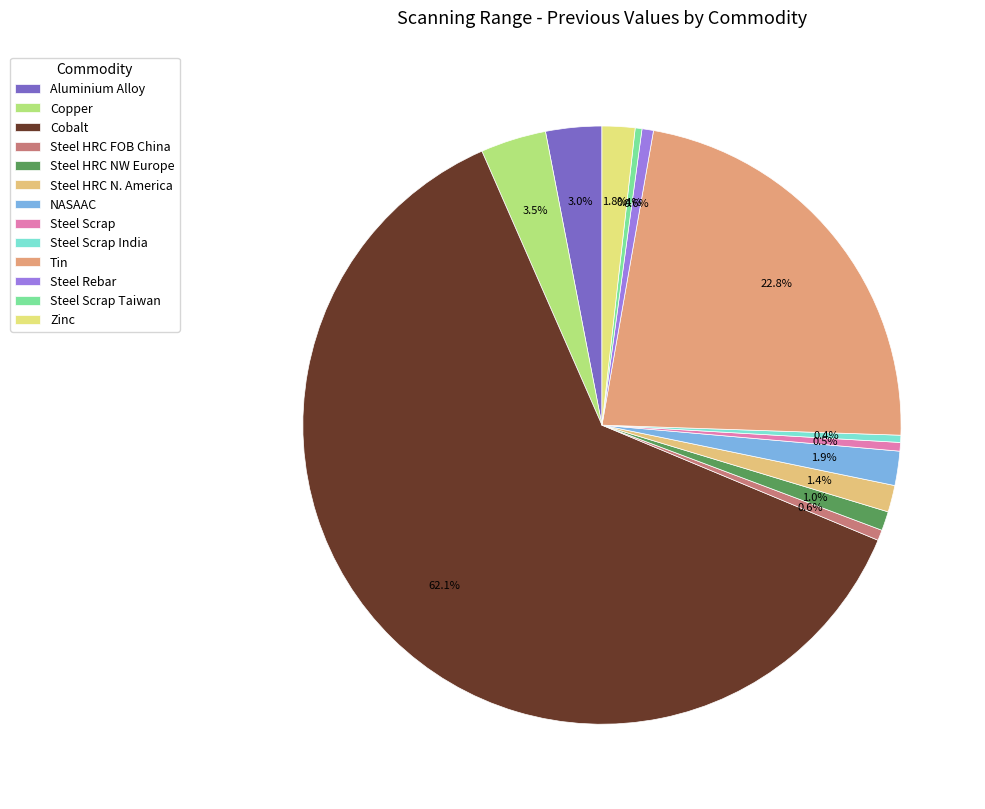

To the nearest percent, what is the difference between the largest and smallest slice percentages?

62%